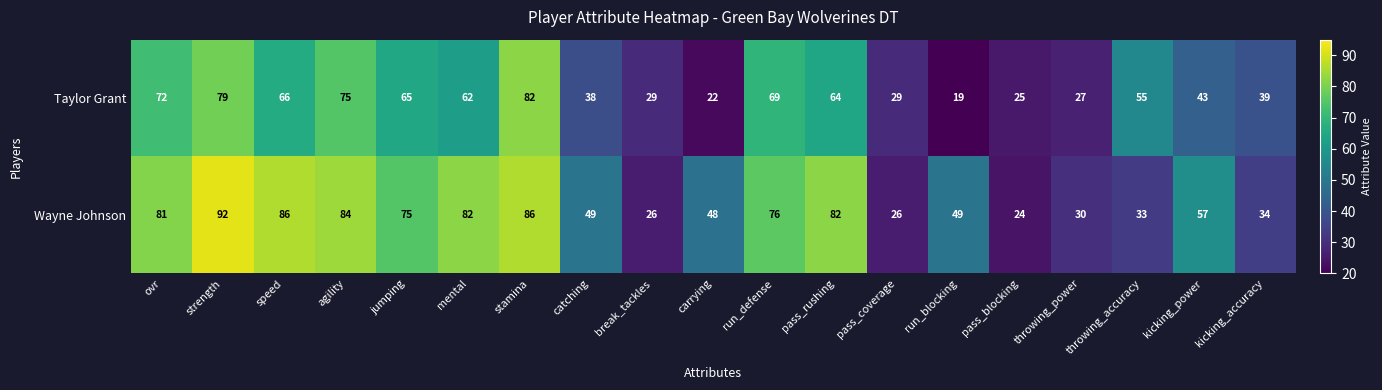

How many categories are shown in the chart?

19